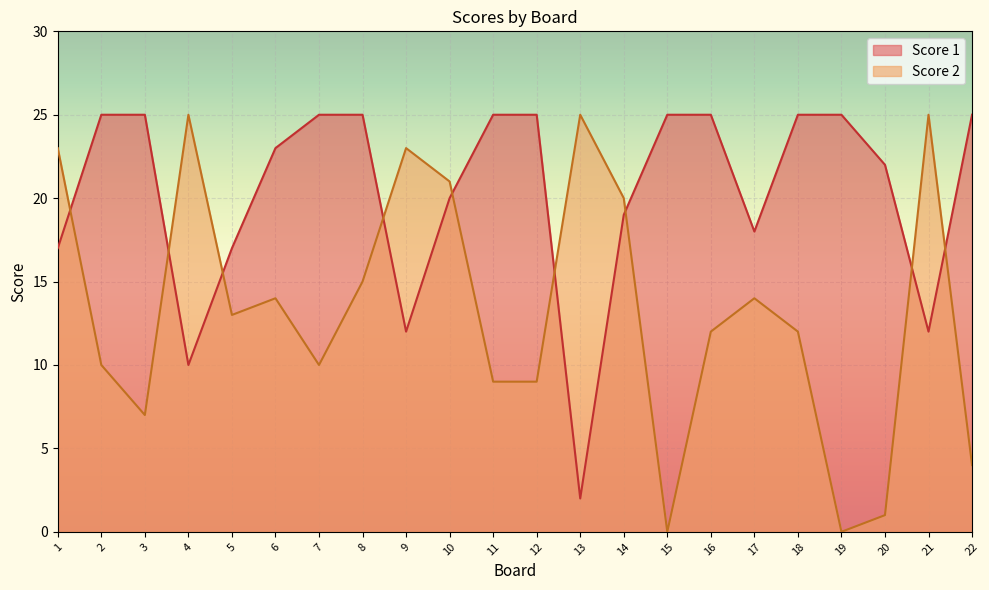

Rank the series by their maximum value, from highest to lowest.

Score 1, Score 2